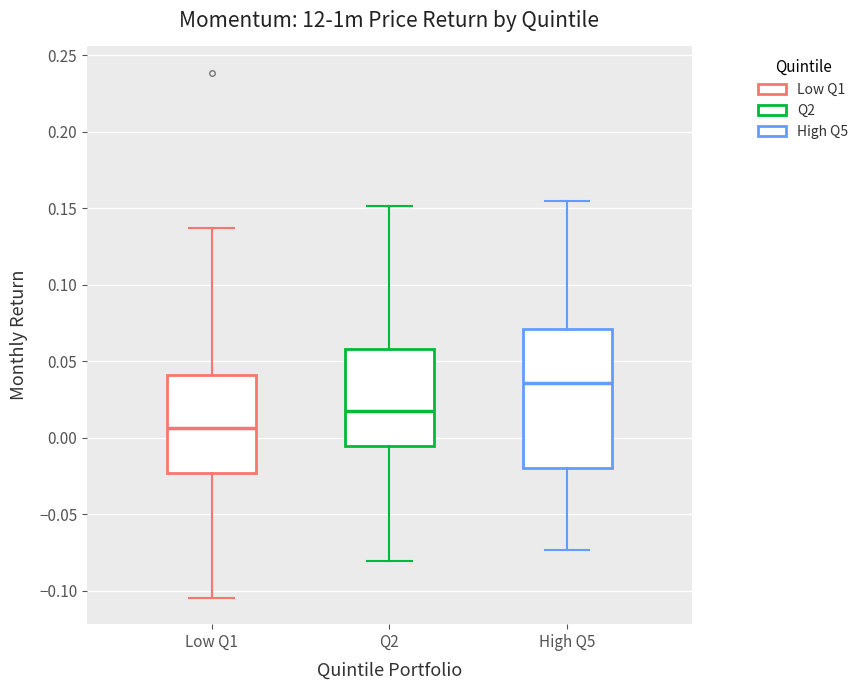

Which box's median line is the highest?

High Q5